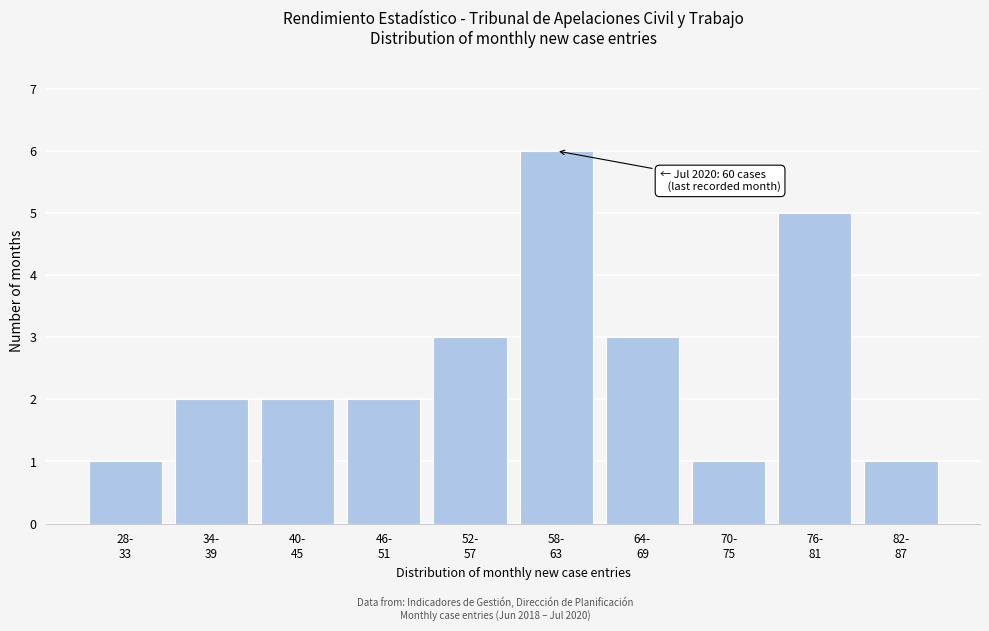

Reading left to right, transcribe all the data shown in this chart.

1	2	2	2	3	6	3	1	5	1